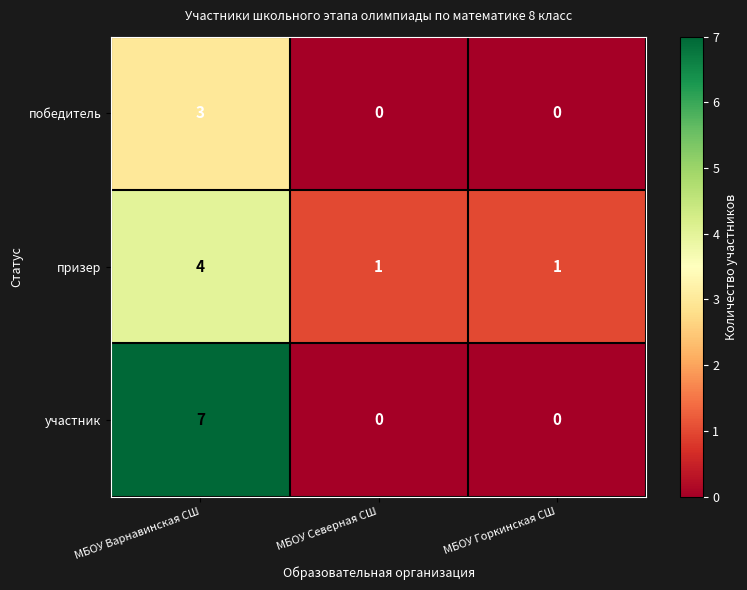

List the series in order of their peak value, highest first.

участник, призер, победитель